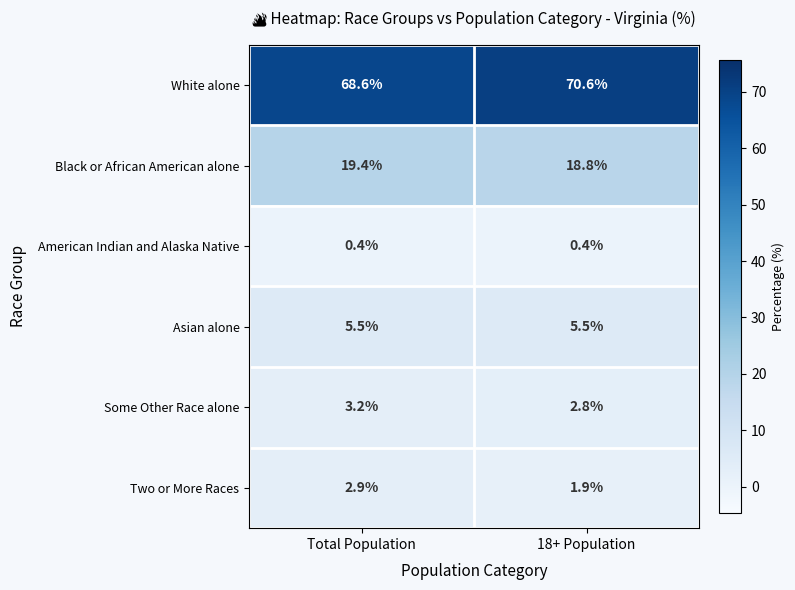

The Asian alone series shows 5.5 at 18+ Population. True or false?

True